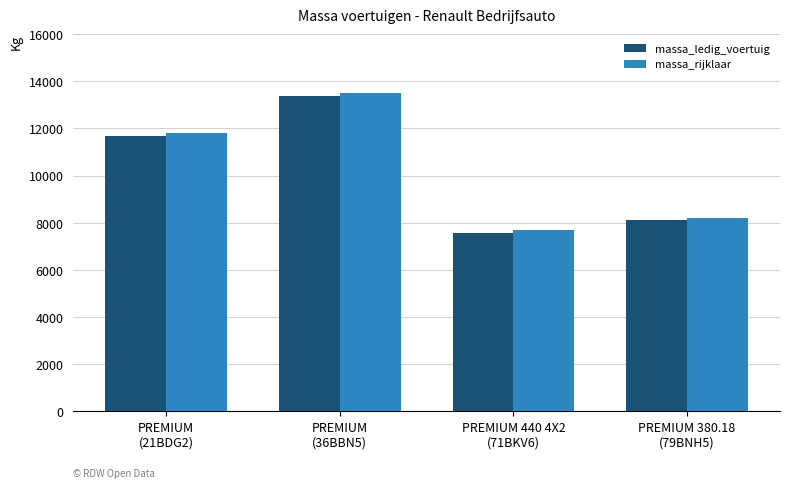

What is the smallest value displayed?

7585